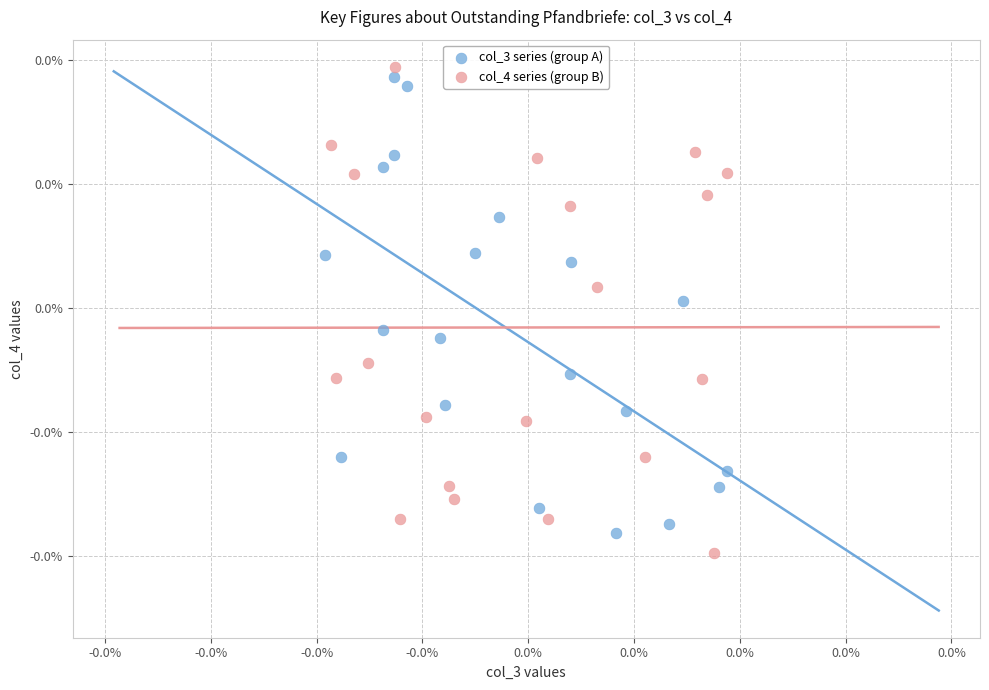

What are all the series names shown in the legend?

col_3 series (group A), col_4 series (group B)